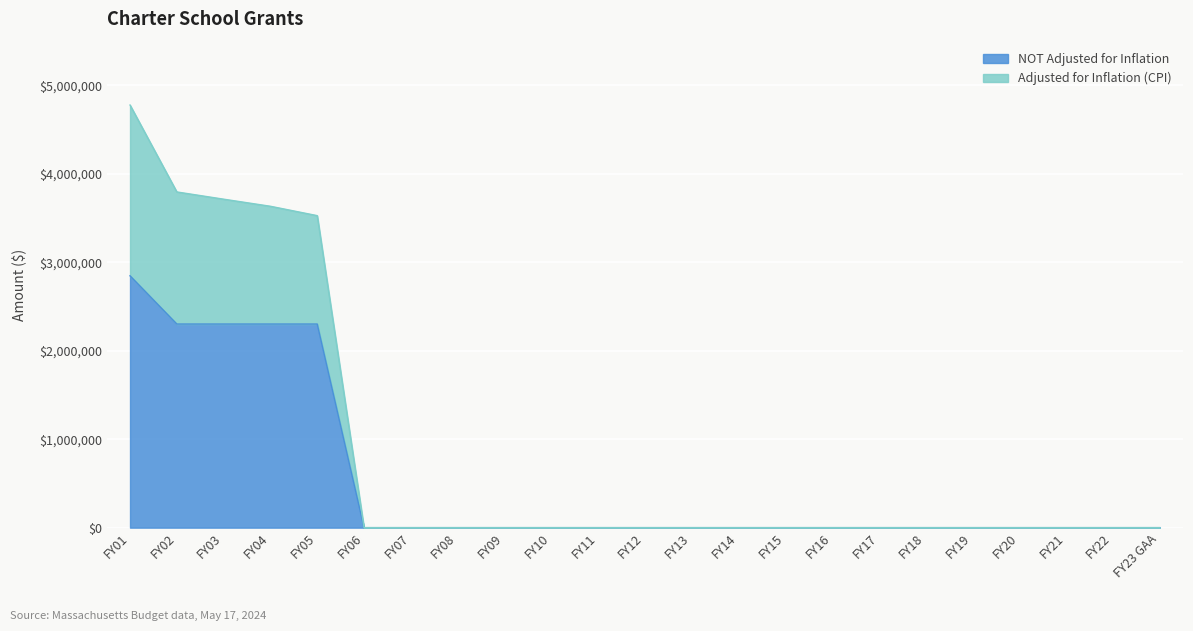

Reading right to left, transcribe all the data shown in this chart.

Adjusted for Inflation (CPI): FY23 GAA=0	FY22=0	FY21=0	FY20=0	FY19=0	FY18=0	FY17=0	FY16=0	FY15=0	FY14=0	FY13=0	FY12=0	FY11=0	FY10=0	FY09=0	FY08=0	FY07=0	FY06=0	FY05=3527428	FY04=3633411	FY03=3713557	FY02=3795366	FY01=4777962
NOT Adjusted for Inflation: FY23 GAA=0	FY22=0	FY21=0	FY20=0	FY19=0	FY18=0	FY17=0	FY16=0	FY15=0	FY14=0	FY13=0	FY12=0	FY11=0	FY10=0	FY09=0	FY08=0	FY07=0	FY06=0	FY05=2301790	FY04=2301790	FY03=2301790	FY02=2301790	FY01=2847290